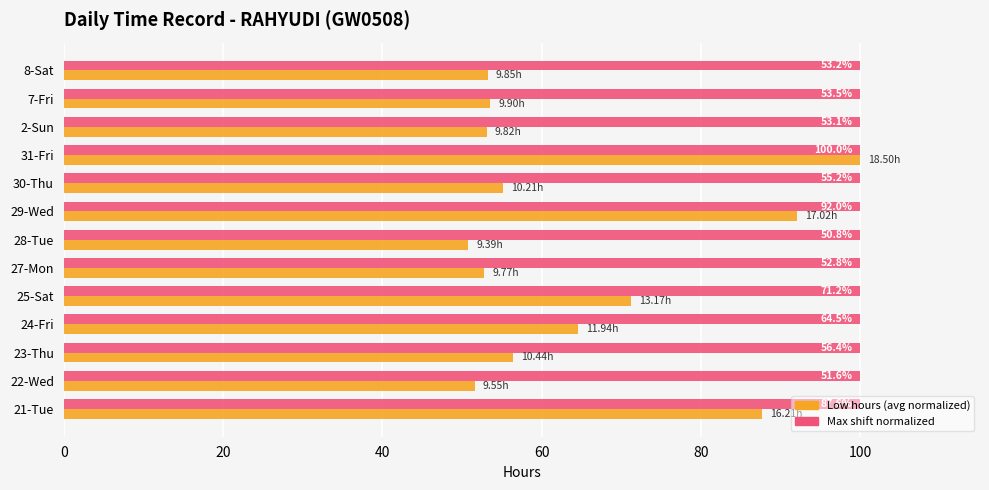

What is the total value across all series at 29-Wed?

192.0